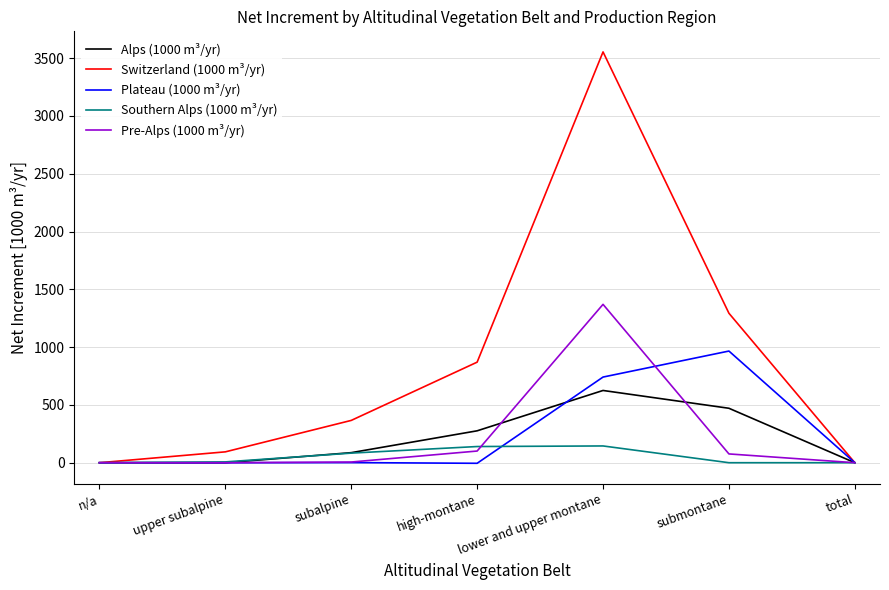

Where is Plateau (1000 m³/yr) nearest to the value 480?

lower and upper montane